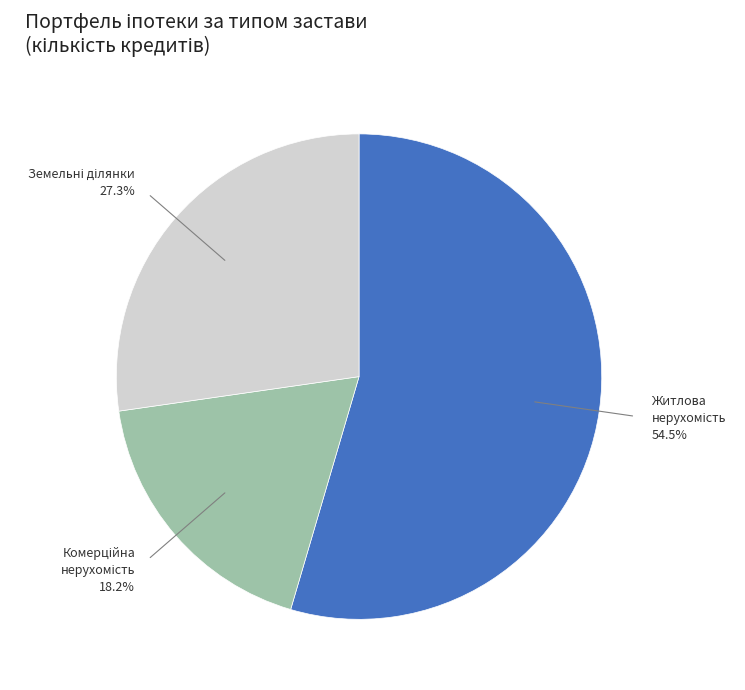

Is there a majority slice in this chart?

Yes